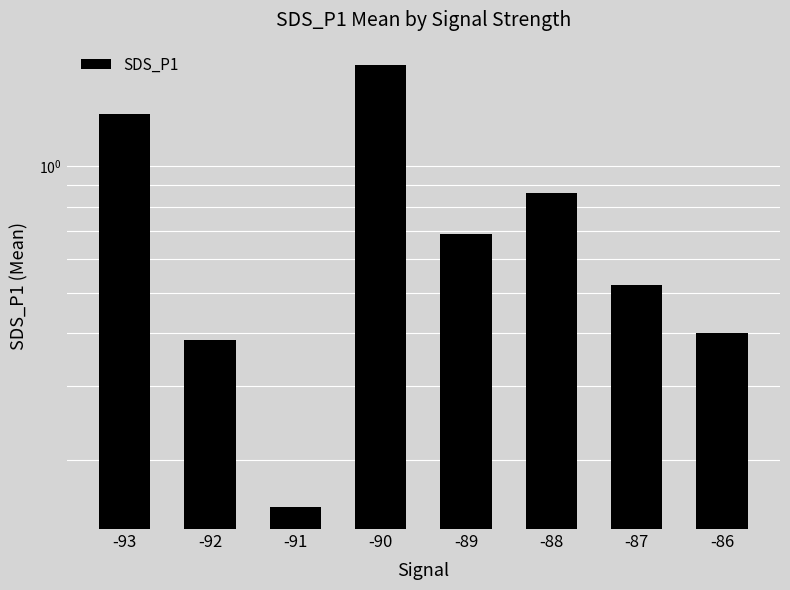

Rank the categories by value from lowest to highest.

-91, -92, -86, -87, -89, -88, -93, -90